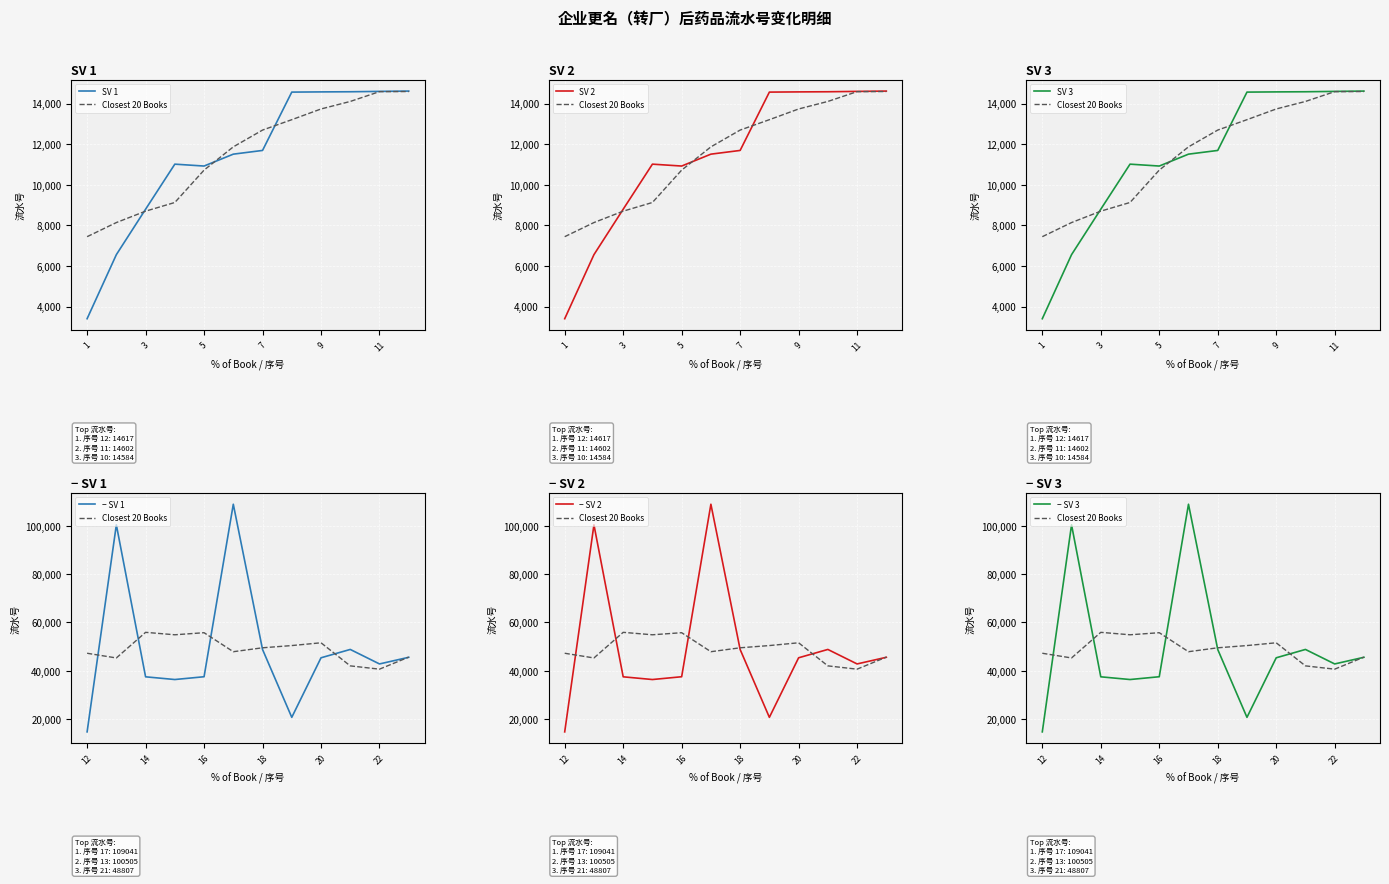

At which category does the data reach its first local valley?

5